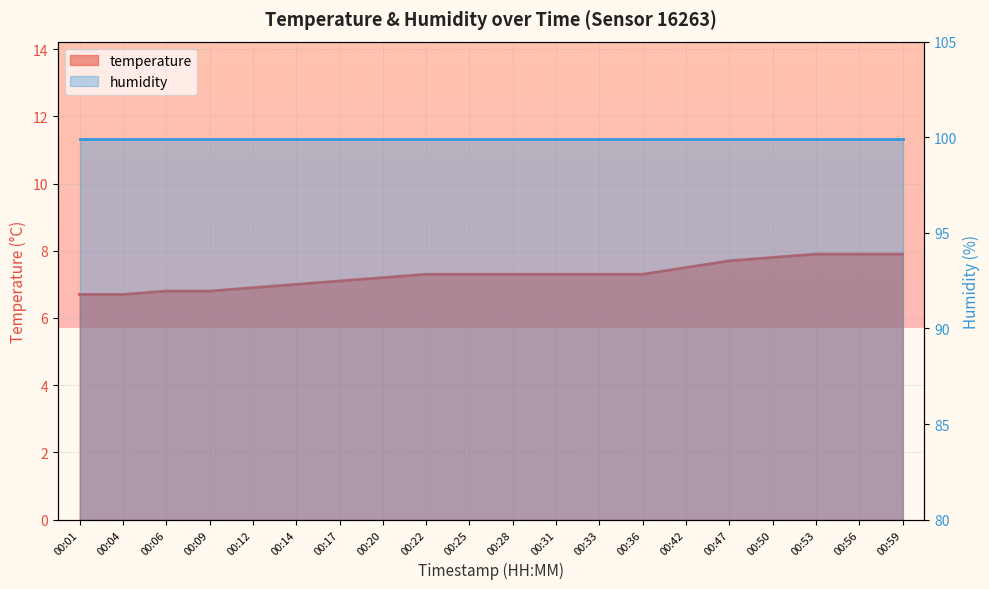

Read the value at 00:59.

7.9